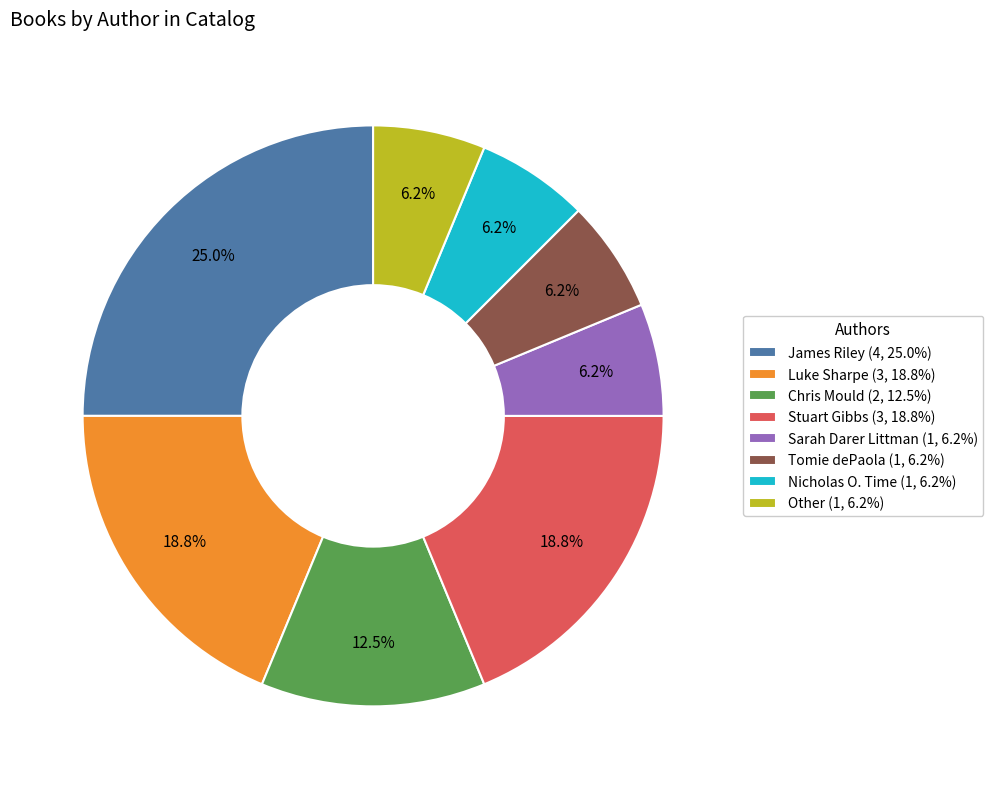

Do Tomie dePaola (1, 6.2%) and Other (1, 6.2%) together represent more than half of the pie?

No